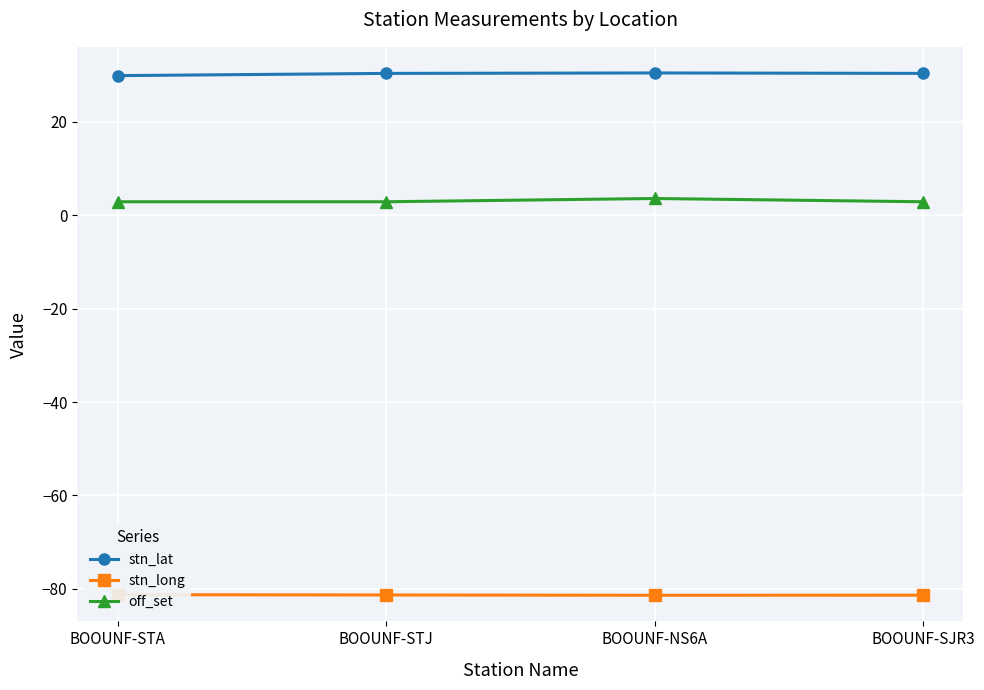

The value of stn_long at BOOUNF-STJ is -26.2. True or false?

False